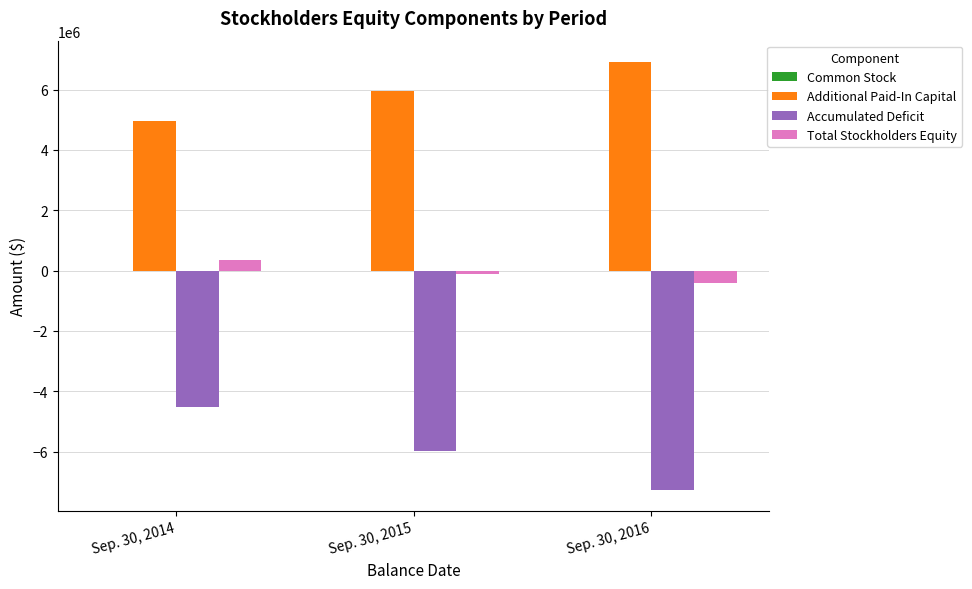

Which series has the largest total across all categories?

Additional Paid-In Capital